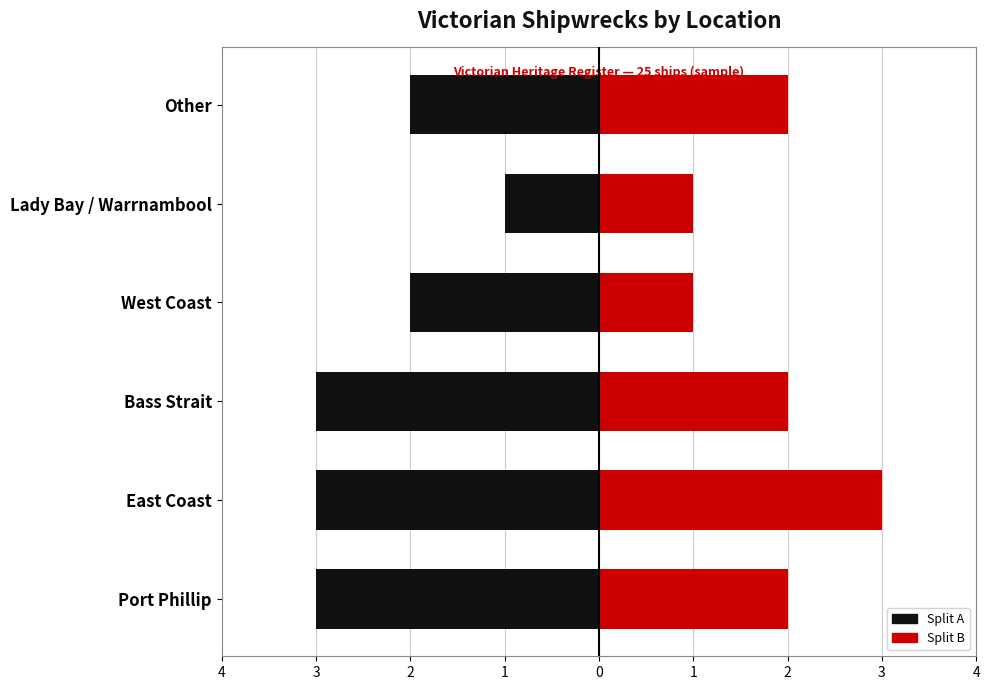

What is the minimum value for Count (B)?

1